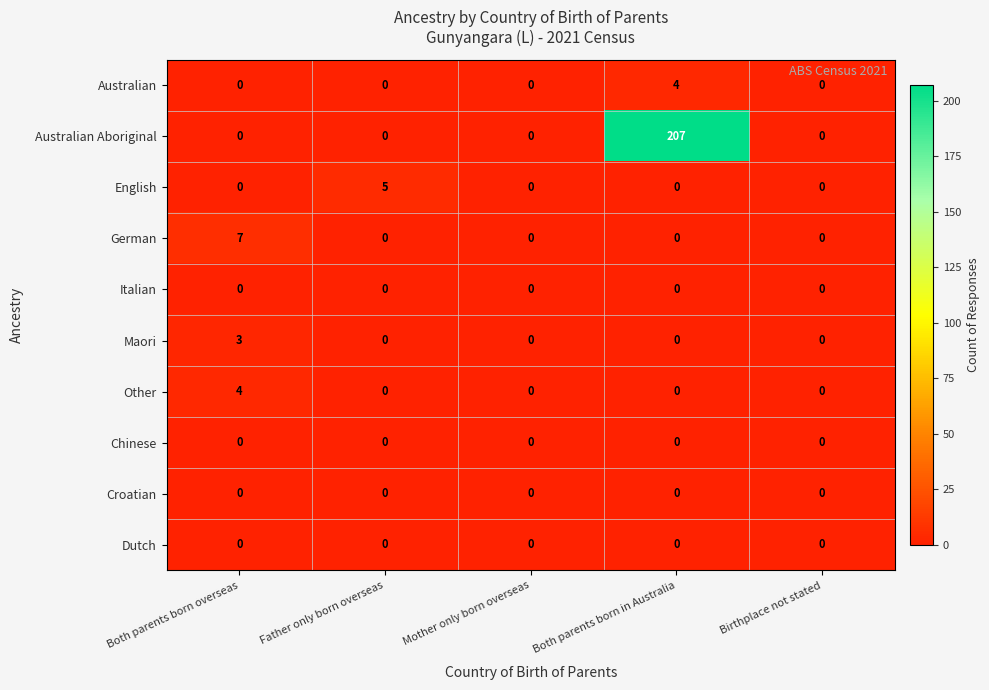

What is the approximate value of Other at Both parents born overseas?

4